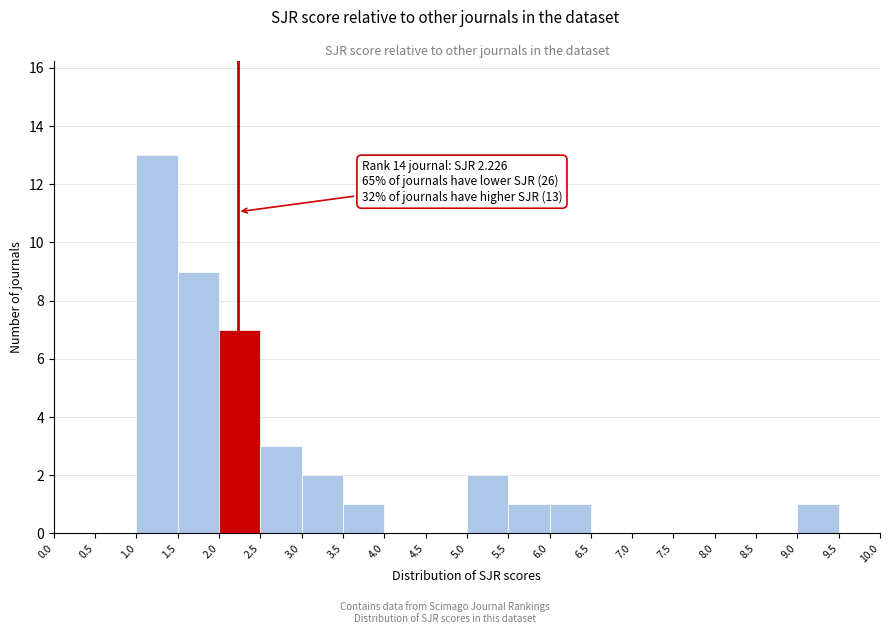

Which range on the x-axis has the tallest bar?

1.0 to 1.5